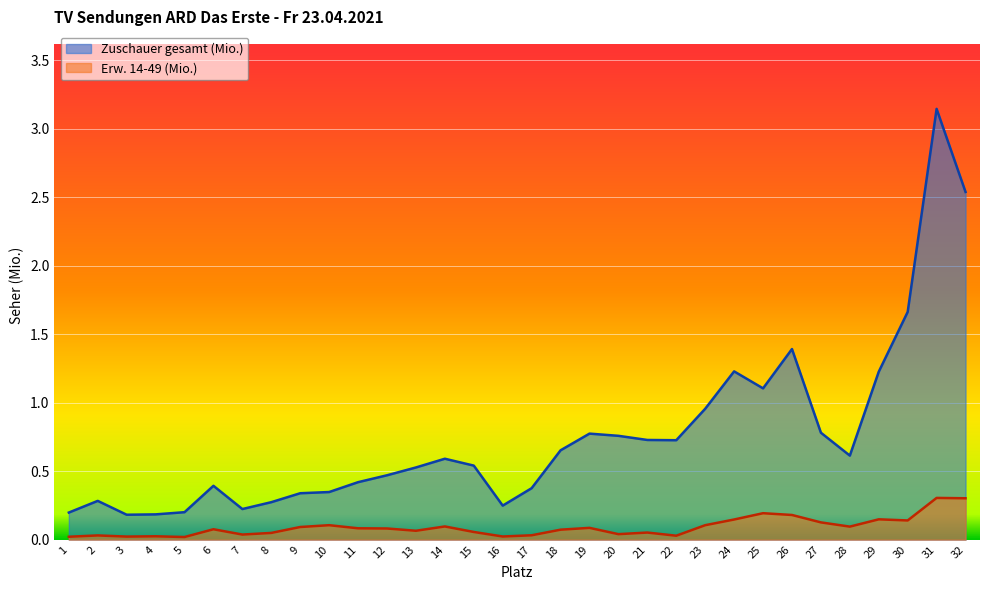

Reading left to right, list all the values displayed in this chart.

Zuschauer gesamt (Mio.): 0.2	0.3	0.2	0.2	0.2	0.4	0.2	0.3	0.3	0.3	0.4	0.5	0.5	0.6	0.5	0.2	0.4	0.7	0.8	0.8	0.7	0.7	1.0	1.2	1.1	1.4	0.8	0.6	1.2	1.7	3.1	2.5
Erw. 14-49 (Mio.): 0.0	0.0	0.0	0.0	0.0	0.1	0.0	0.0	0.1	0.1	0.1	0.1	0.1	0.1	0.1	0.0	0.0	0.1	0.1	0.0	0.1	0.0	0.1	0.1	0.2	0.2	0.1	0.1	0.1	0.1	0.3	0.3